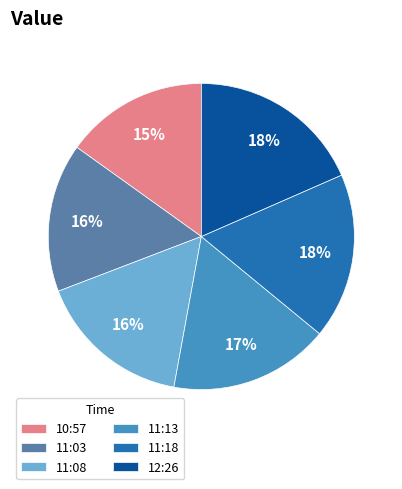

Is there any slice that represents more than half of the pie?

No